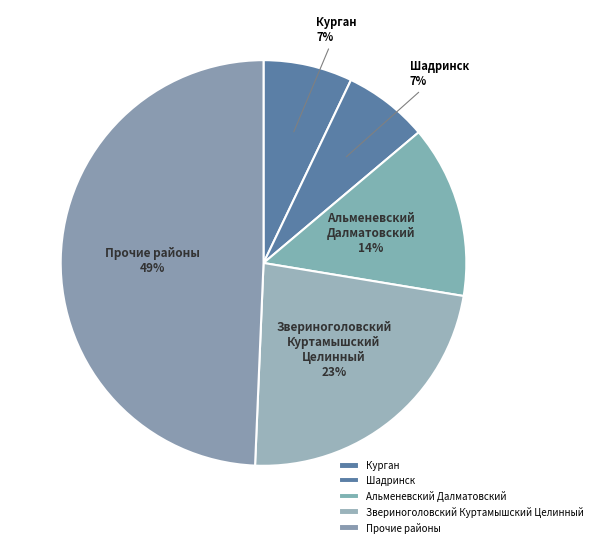

To the nearest percent, what percentage of the pie is Альменевский Далматовский?

14%